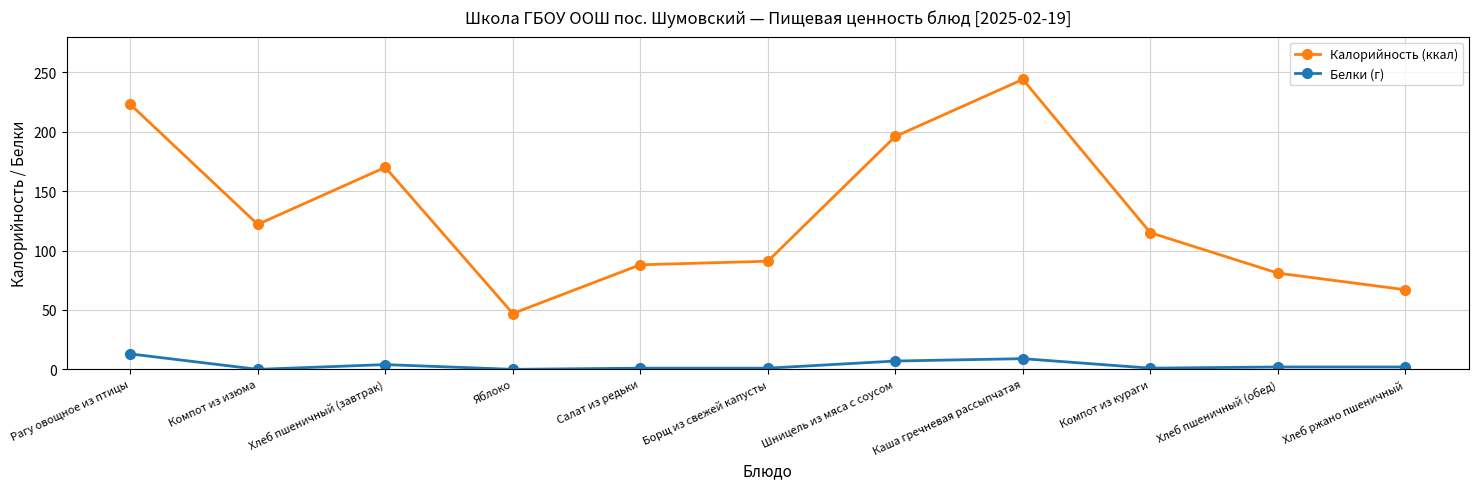

What is the value of the Белки (г) point at the 7th from the left?

7